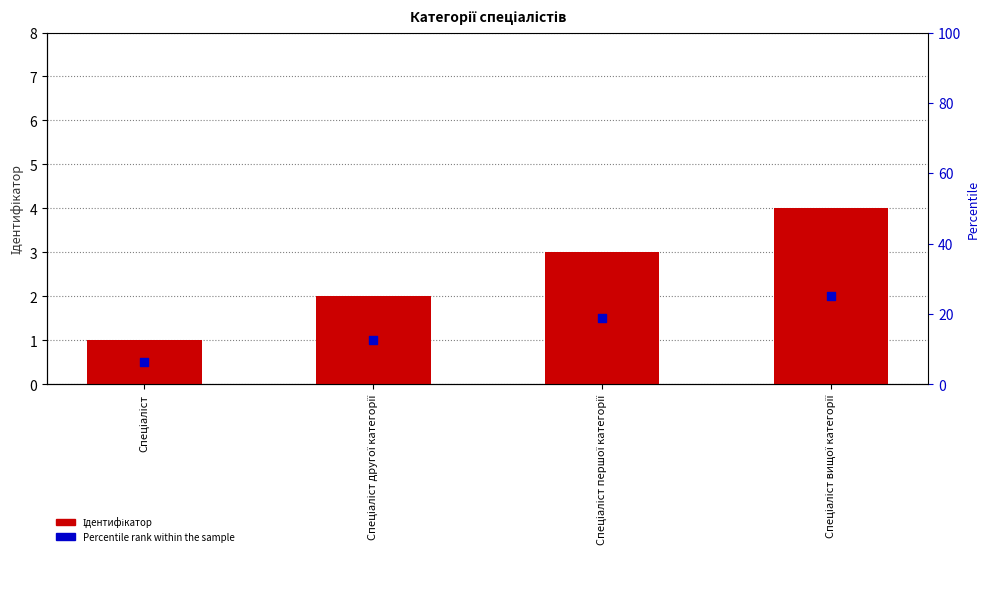

Which series contains the highest Y value?

Ідентифікатор